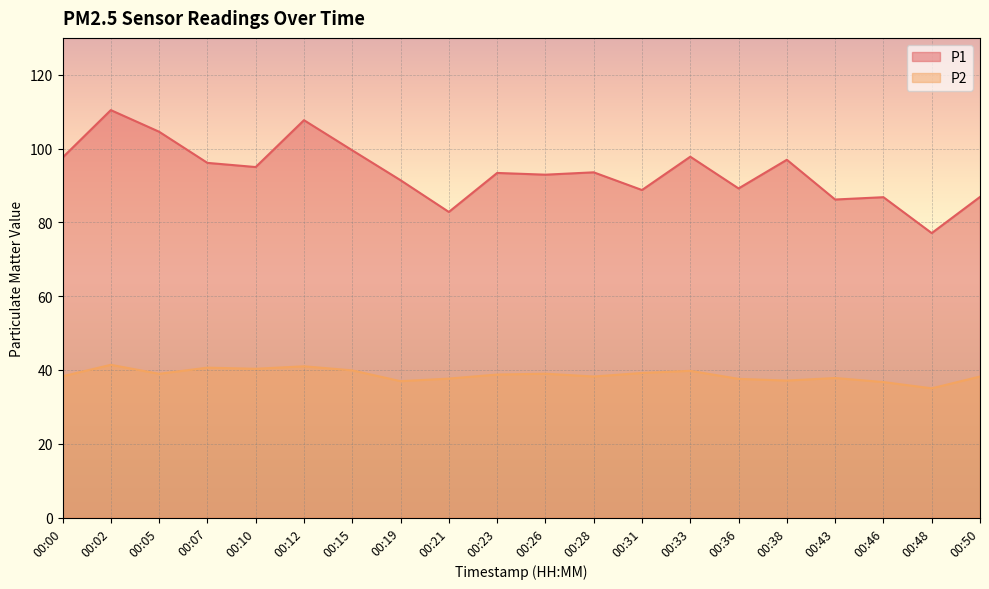

List the series in order of their peak value, highest first.

P1, P2